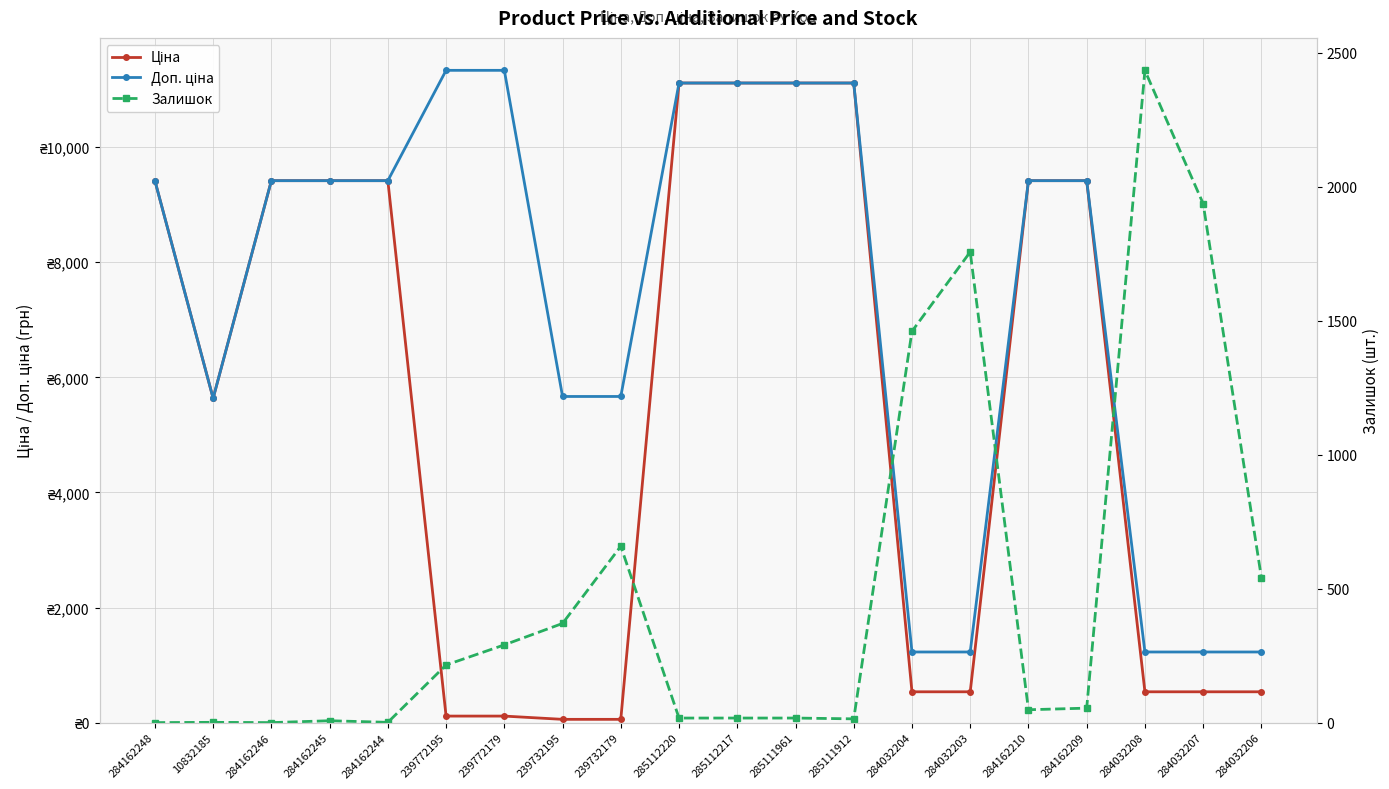

At which category is the sum across all series the highest?

285112220